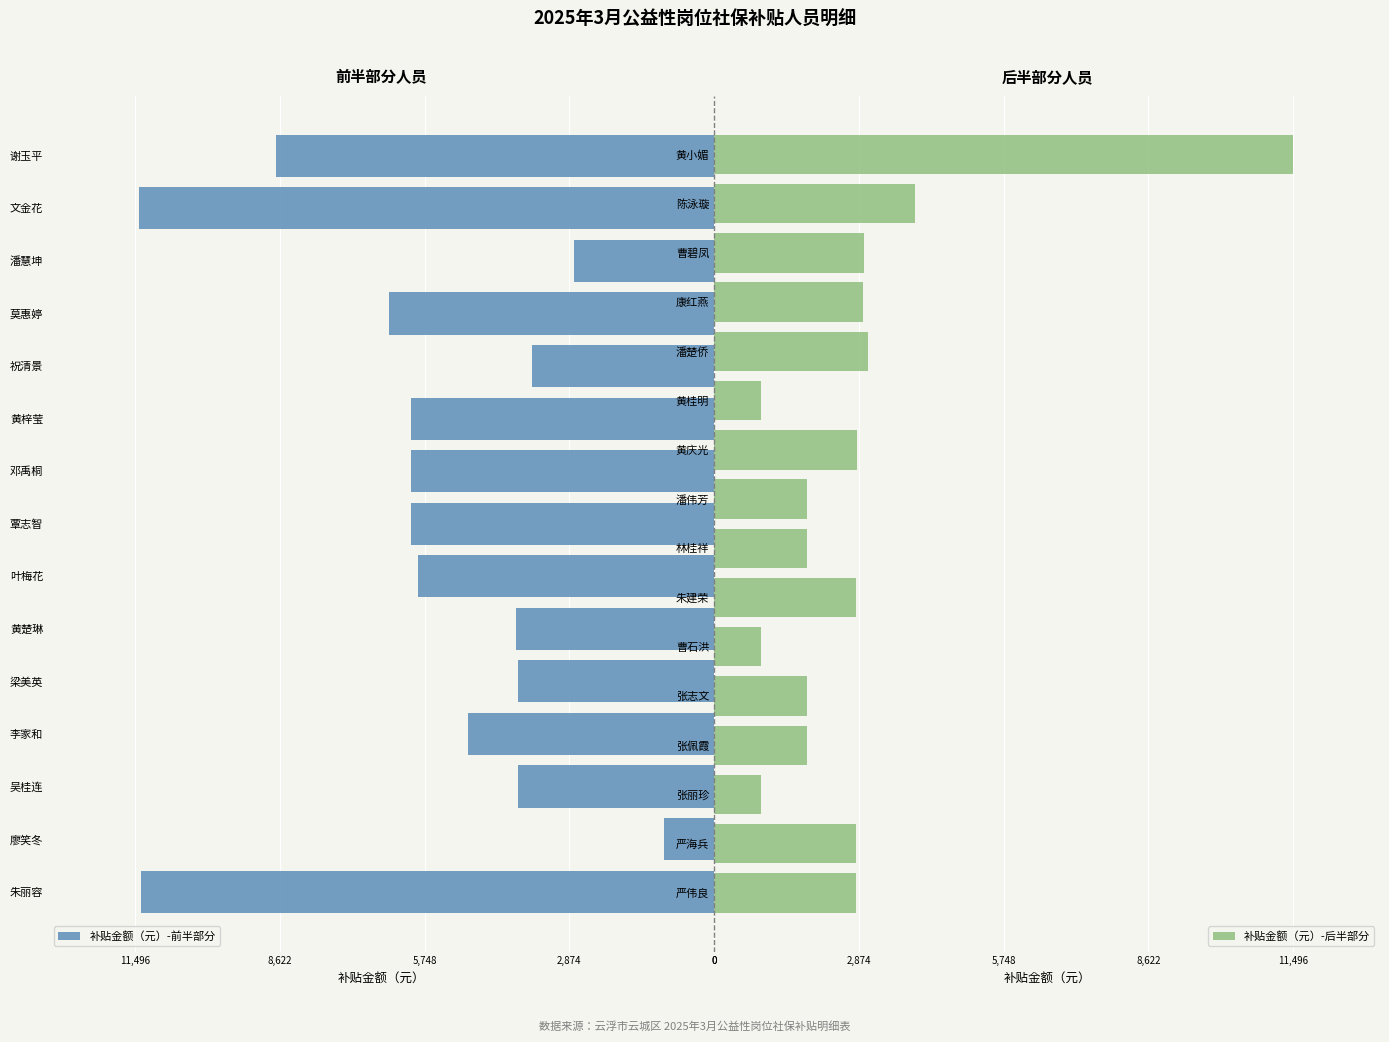

List the labels in order of value, largest first.

黄小媚, 文金花, 朱丽容, 谢玉平, 莫惠婷, 覃志智, 邓禹桐, 黄梓莹, 叶梅花, 李家和, 陈泳璇, 黄楚琳, 吴桂连, 梁美英, 祝清景, 潘楚侨, 曹碧凤, 康红燕, 黄庆光, 严伟良, 严海兵, 朱建荣, 潘慧坤, 张佩霞, 张志文, 林桂祥, 潘伟芳, 廖笑冬, 张丽珍, 曹石洪, 黄桂明